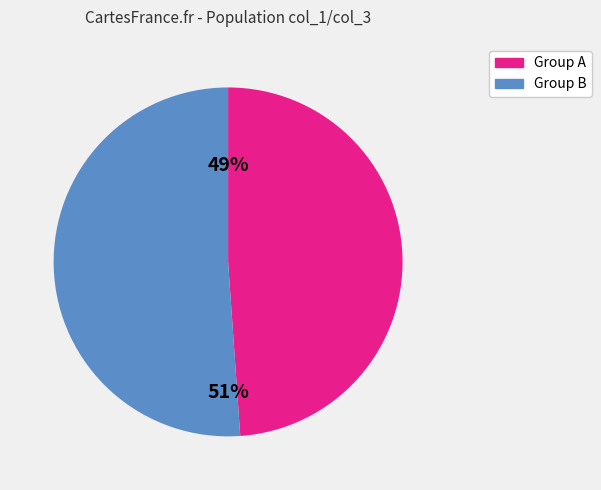

To the nearest percent, what is the average slice percentage?

50%